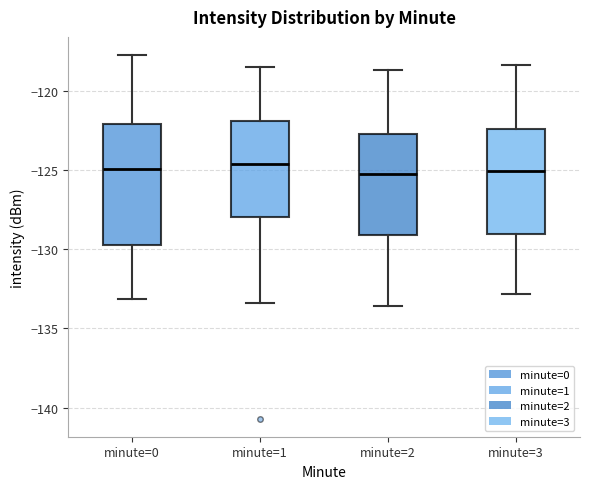

Reading left to right, transcribe this box plot: for each box, give where its median line is, the range the box spans, and where its two whiskers end, as read against the y-axis. The values are not printed on the chart, so give them approximately, as read against the axis.

minute=0: median -125.0, box -129.5 to -122.0, whiskers -133.0 to -118.0
minute=1: median -124.5, box -128.0 to -122.0, whiskers -133.5 to -118.5
minute=2: median -125.0, box -129.0 to -122.5, whiskers -133.5 to -118.5
minute=3: median -125.0, box -129.0 to -122.5, whiskers -133.0 to -118.5